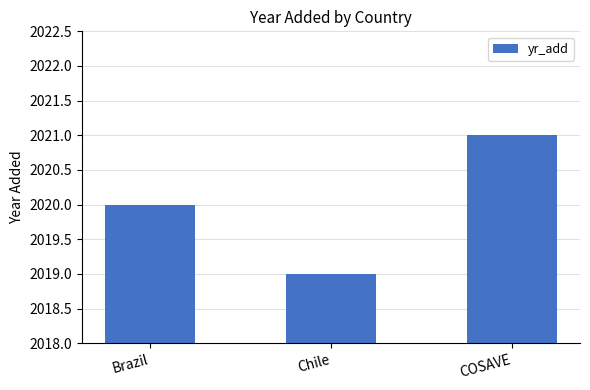

What is the smallest value displayed?

2019